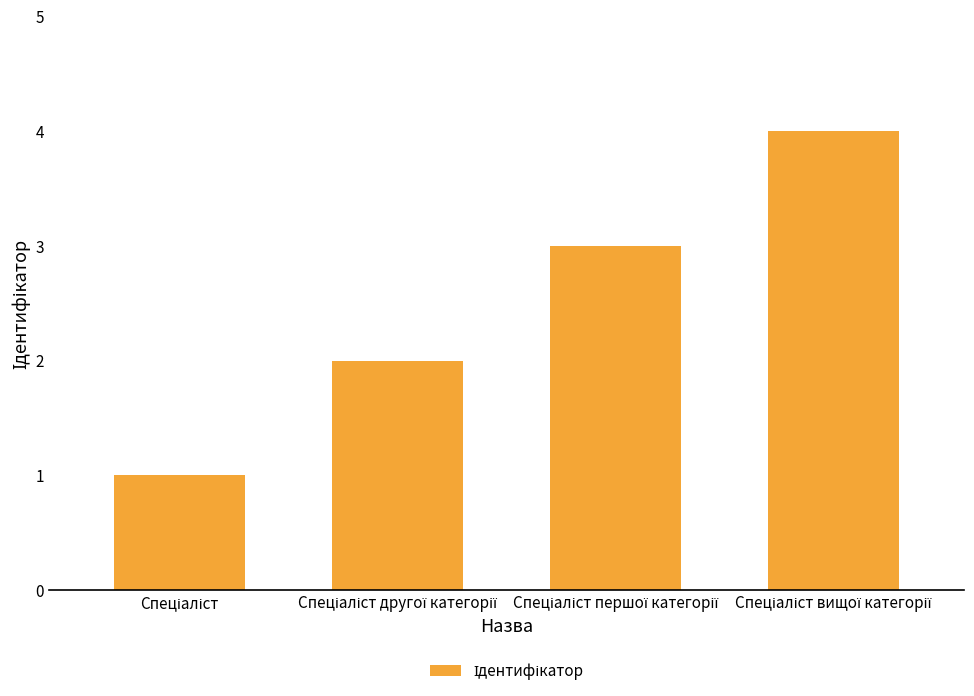

What is the maximum value shown in the chart?

4